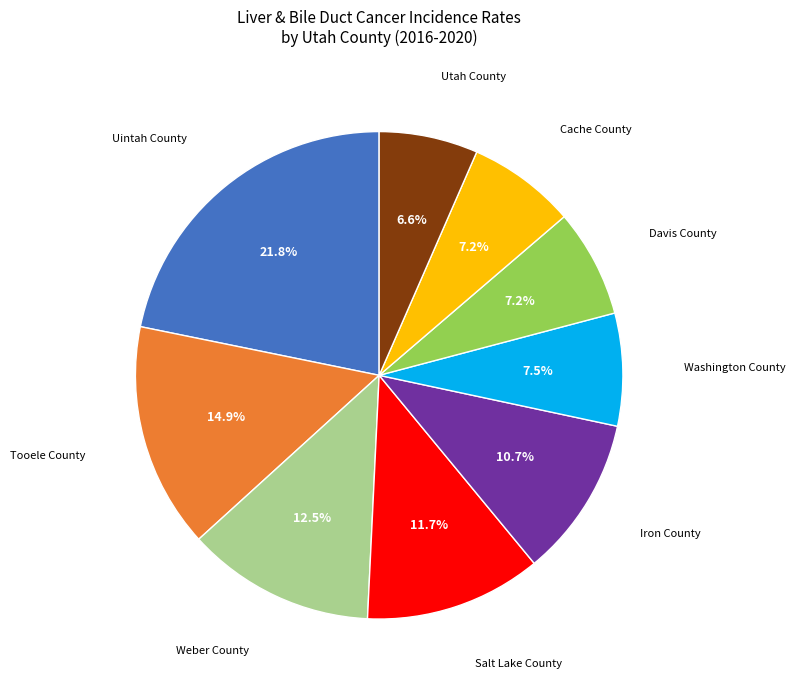

Is there any slice that represents more than half of the pie?

No